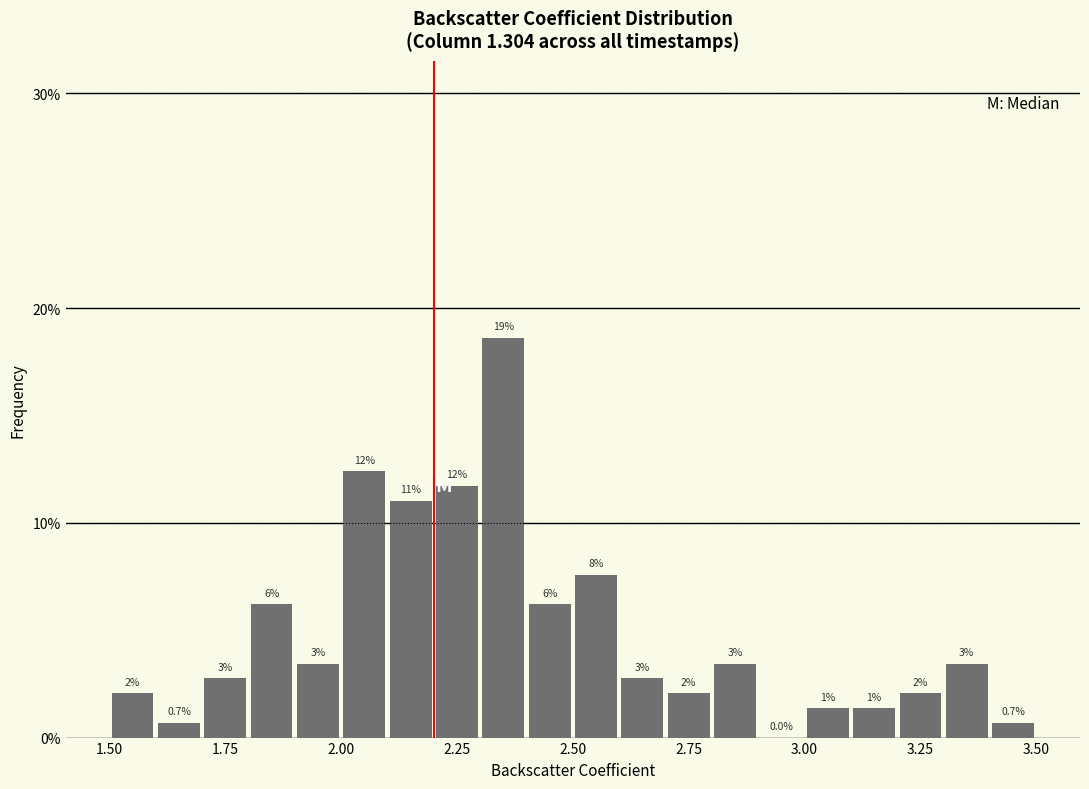

Read against the x-axis, roughly where is the centre of the tallest bar?

2.35